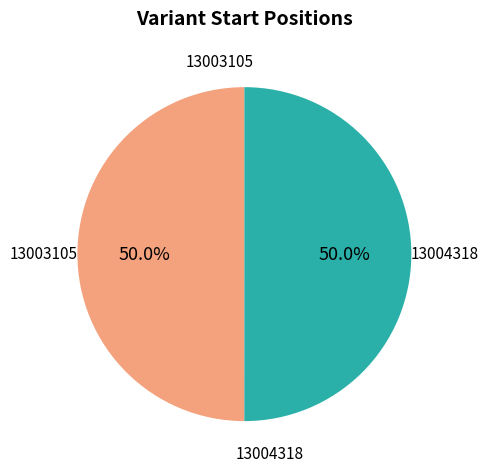

Approximately how many times larger is the value at 13003105 compared to 13004318?

1.0